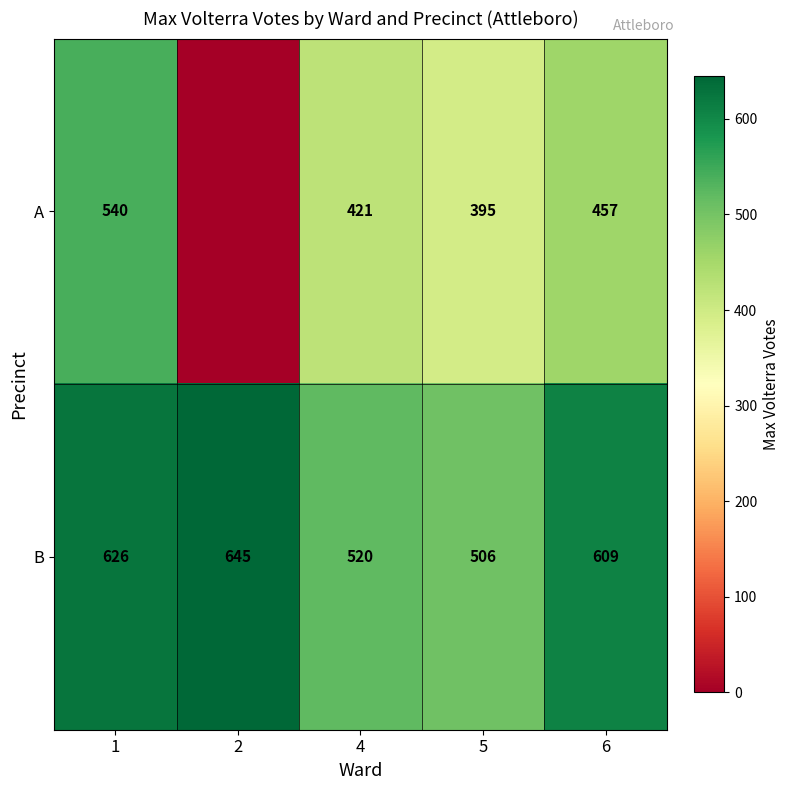

What is the difference between the highest and lowest values at 4?

99